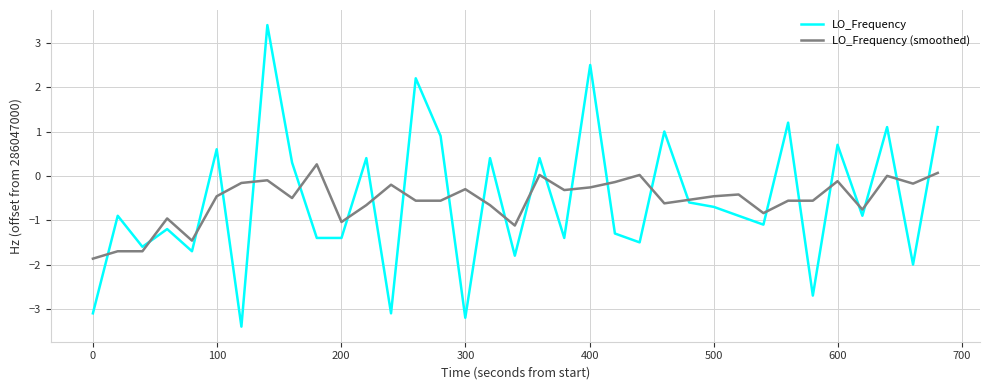

What is the minimum value shown in the chart?

-3.4